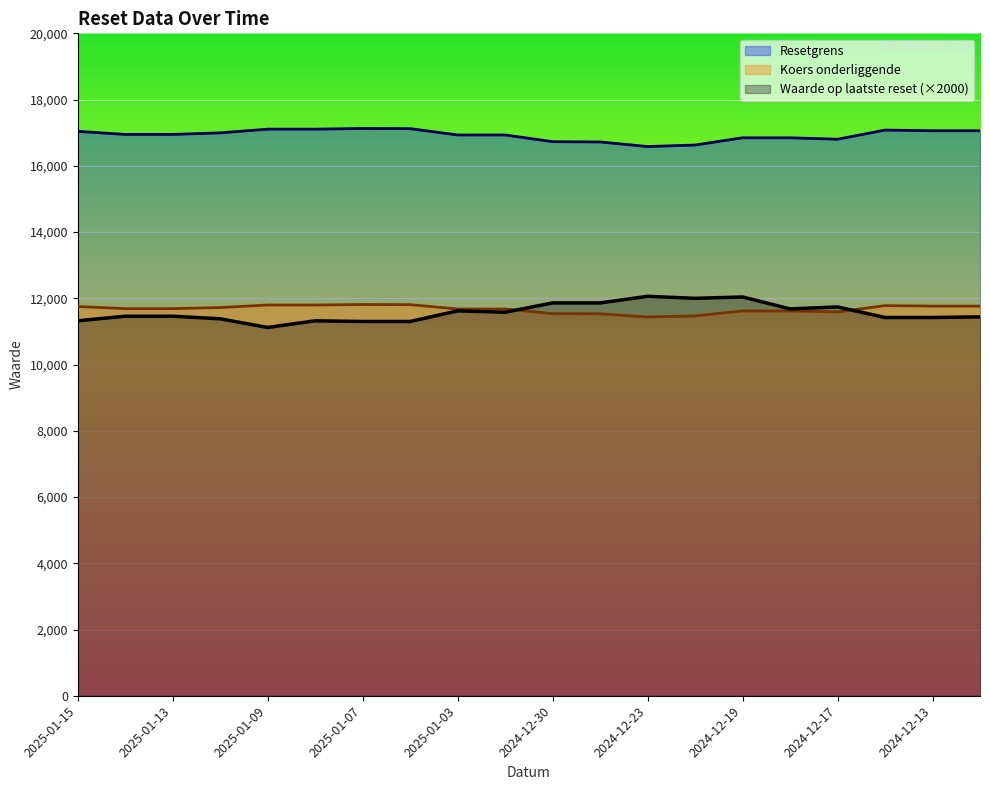

True or false: Koers onderliggende and Waarde op laatste reset intersect in this chart.

True